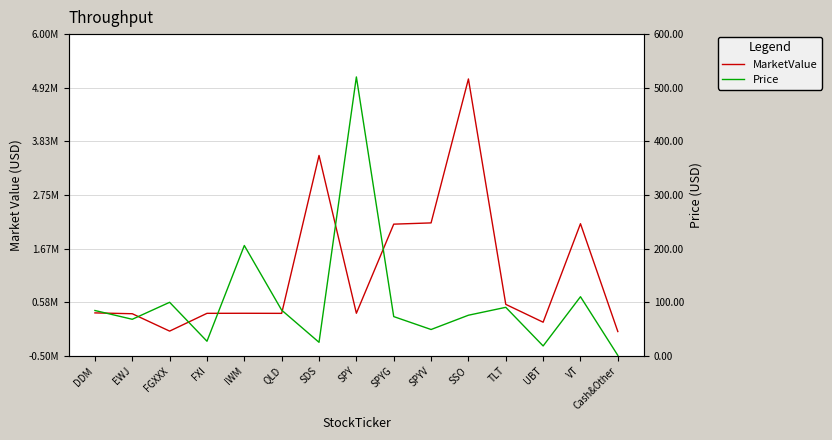

Reading left to right, transcribe all the data shown in this chart.

MarketValue (USD): DDM=369335.6	EWJ=352429.4	FGXXX=1502.6	FXI=360474.4	IWM=361696.0	QLD=360048.5	SDS=3549548.3	SPY=362038.3	SPYG=2161624.5	SPYV=2186947.8	SSO=5094396.0	TLT=541514.2	UBT=181251.3	VT=2170684.8	Cash&Other=-7468.0
Price (USD): DDM=84.7	EWJ=68.3	FGXXX=100.0	FXI=27.4	IWM=205.9	QLD=85.4	SDS=25.4	SPY=520.2	SPYG=73.3	SPYV=49.3	SSO=75.9	TLT=90.6	UBT=18.6	VT=110.4	Cash&Other=1.0